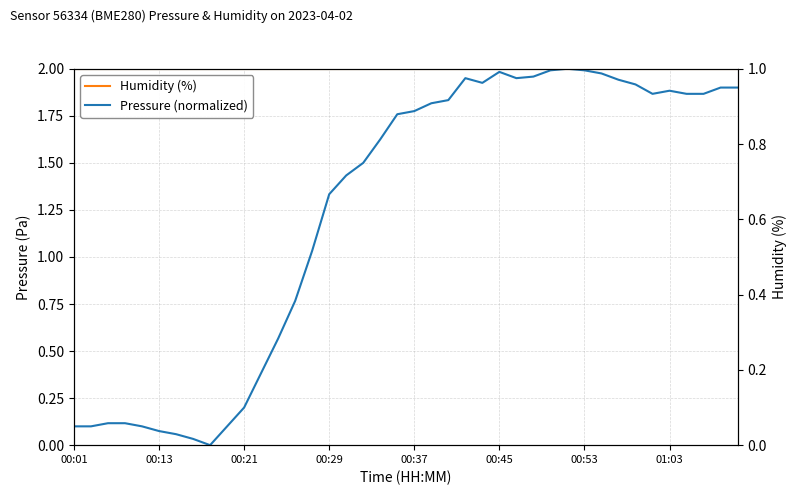

What is the sum of all Humidity (%) values?

40.0